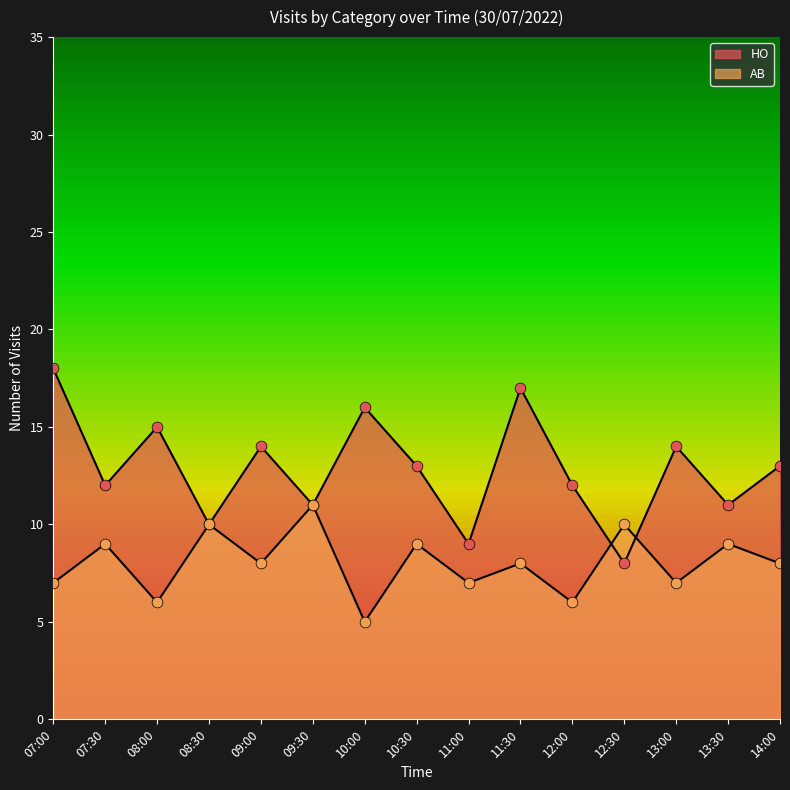

Which series has the largest total across all categories?

HO